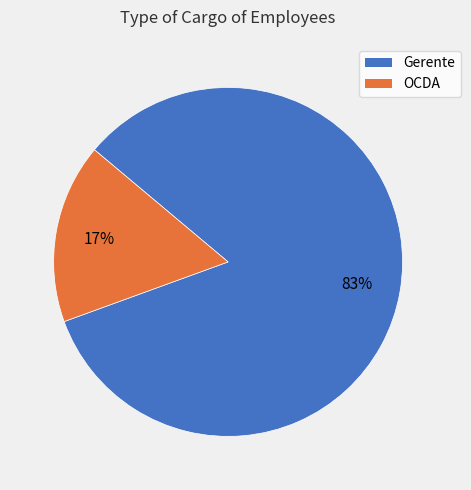

Is it true that Gerente is 83% of the pie?

True